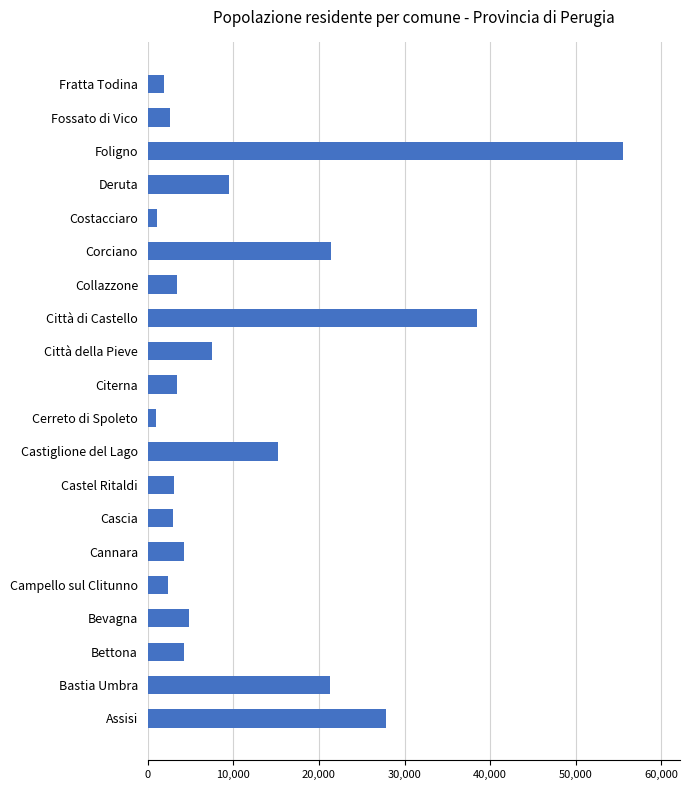

How many bars are there in total?

20